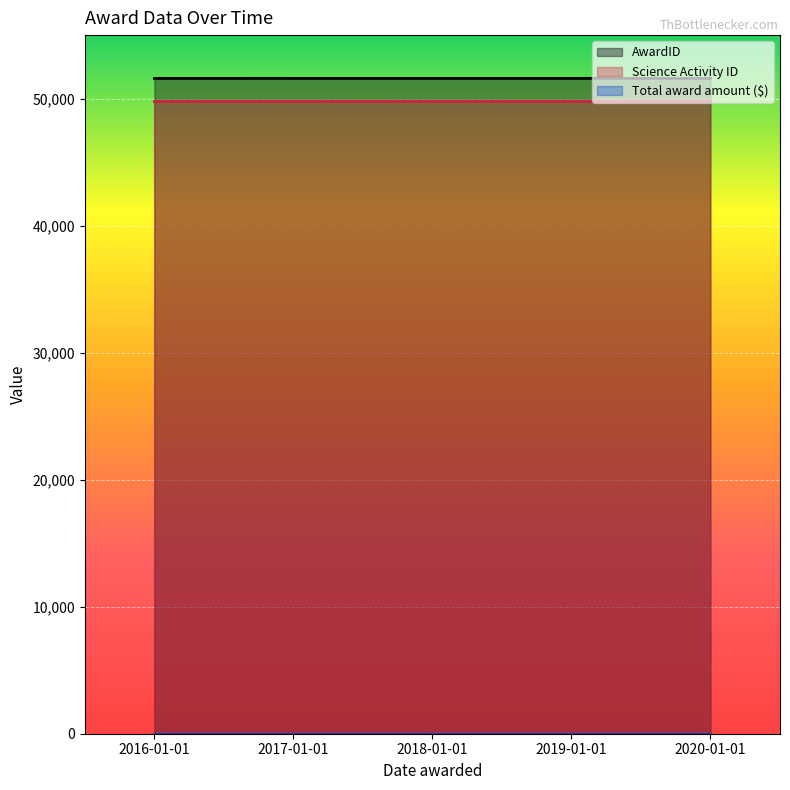

Which series has the largest total across all categories?

AwardID